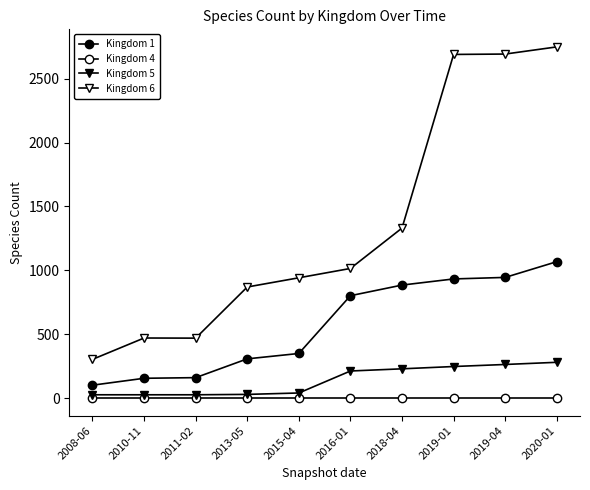

Count the number of data series in this chart.

4